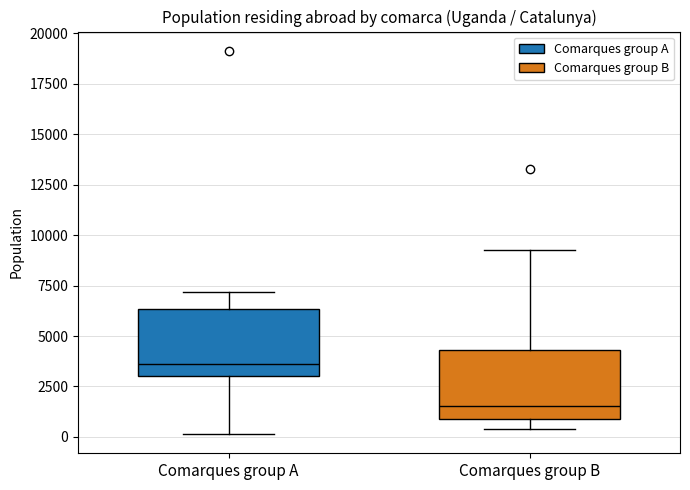

Reading left to right, transcribe this box plot: for each box, give where its median line is, the range the box spans, and where its two whiskers end, as read against the y-axis. The values are not printed on the chart, so give them approximately, as read against the axis.

Comarques group A: median 3500, box 3000 to 6500, whiskers 0 to 7000
Comarques group B: median 1500, box 1000 to 4500, whiskers 500 to 9500